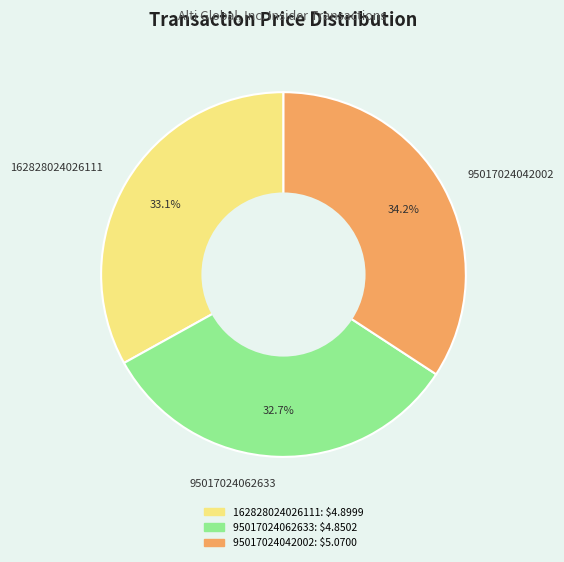

To the nearest percent, what is the average slice percentage?

33%